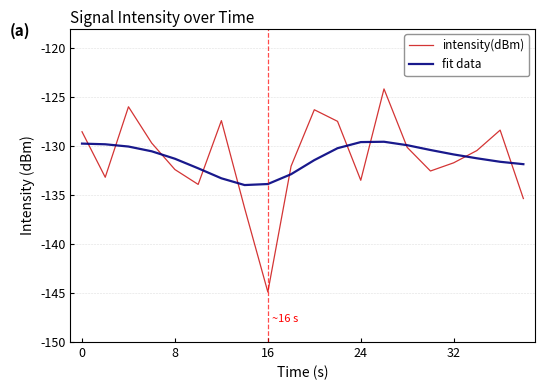

Which series has the largest range (max minus min)?

intensity(dBm)